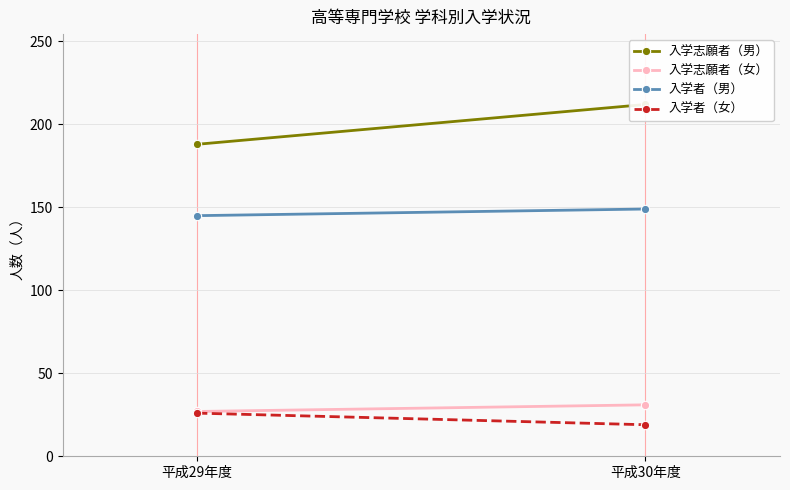

How many lines are shown in the chart?

4